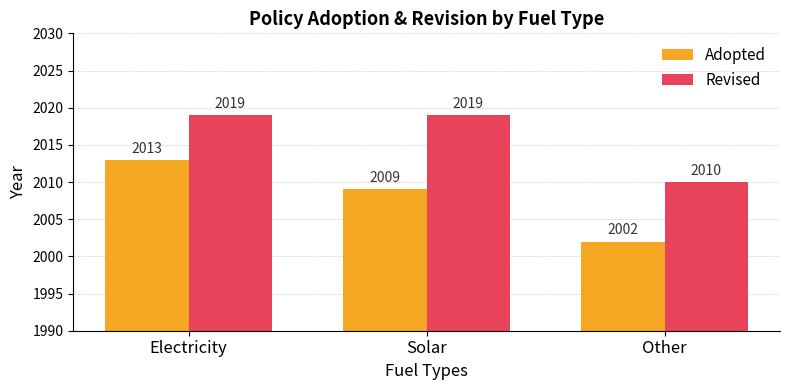

Between Electricity and Other, which series saw the biggest shift?

Adopted